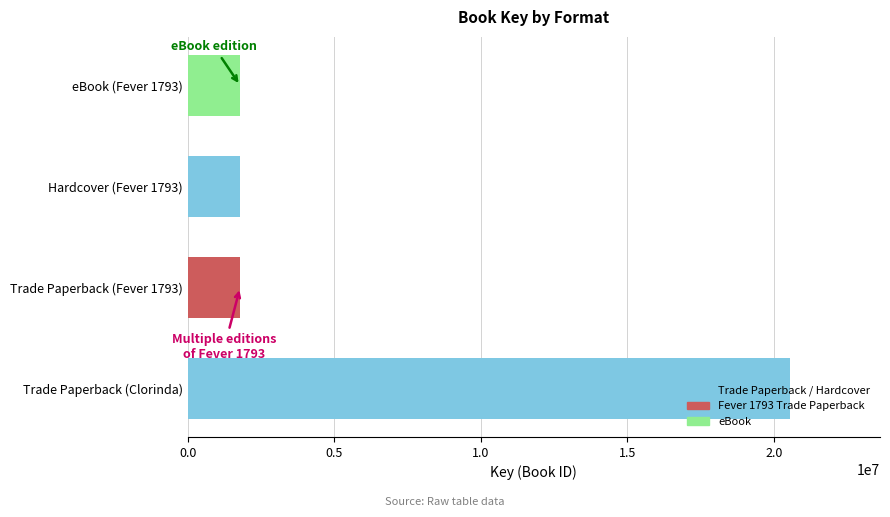

What is the change in value from Trade Paperback (Clorinda) to eBook (Fever 1793)?

-18740776